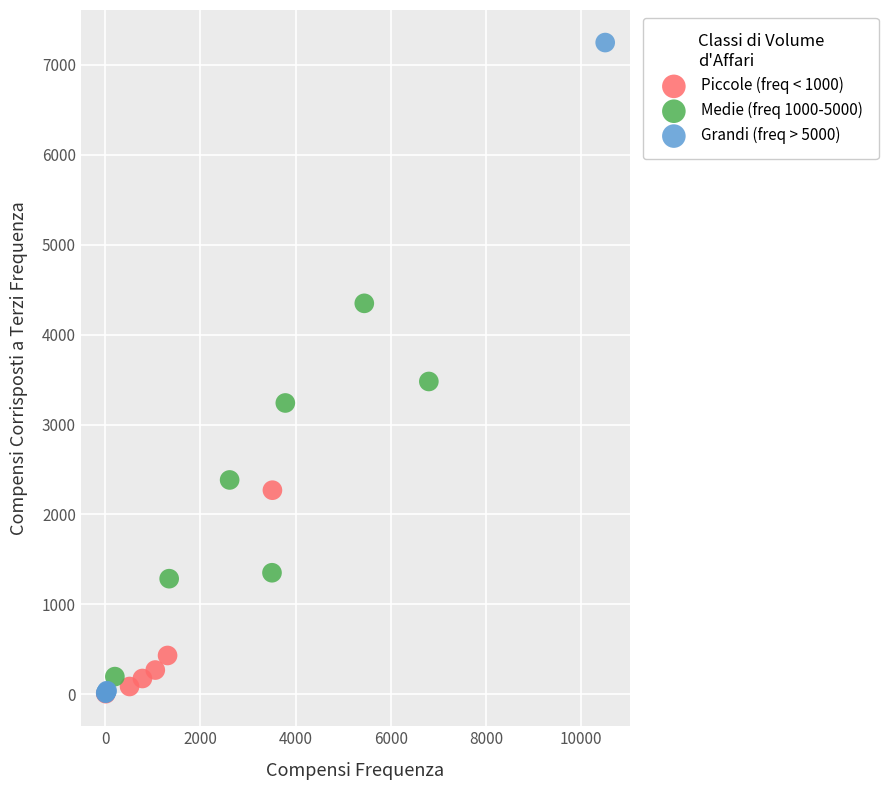

What are all the series names shown in the legend?

Piccole (freq < 1000), Medie (freq 1000-5000), Grandi (freq > 5000)